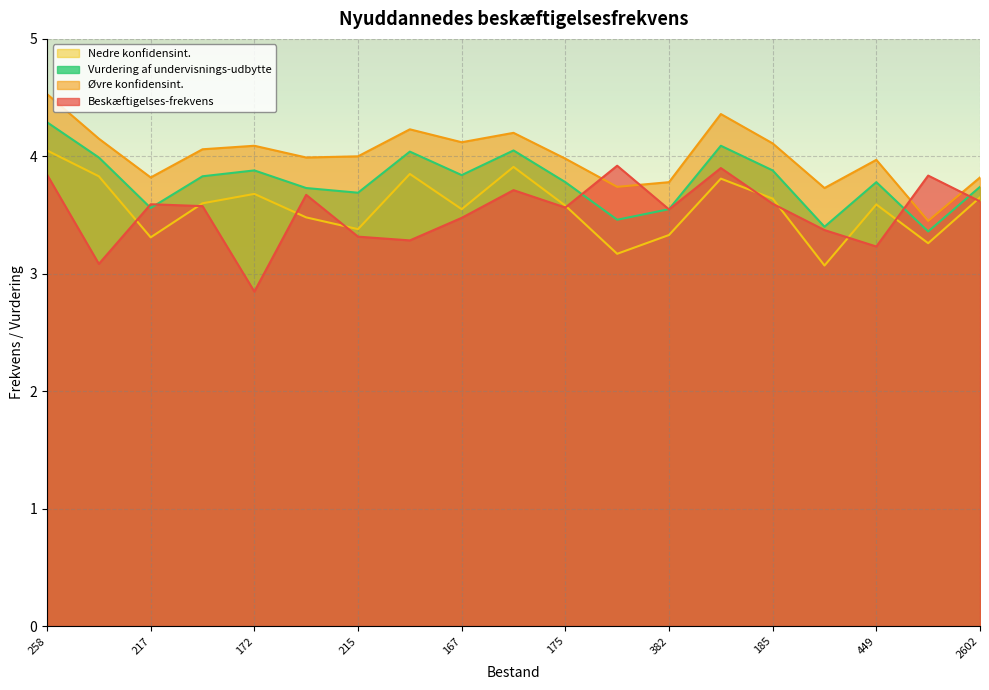

Rank the series by their maximum value, from lowest to highest.

Beskæftigelses-frekvens, Nedre konfidensint., Vurdering af undervisnings-udbytte, Øvre konfidensint.